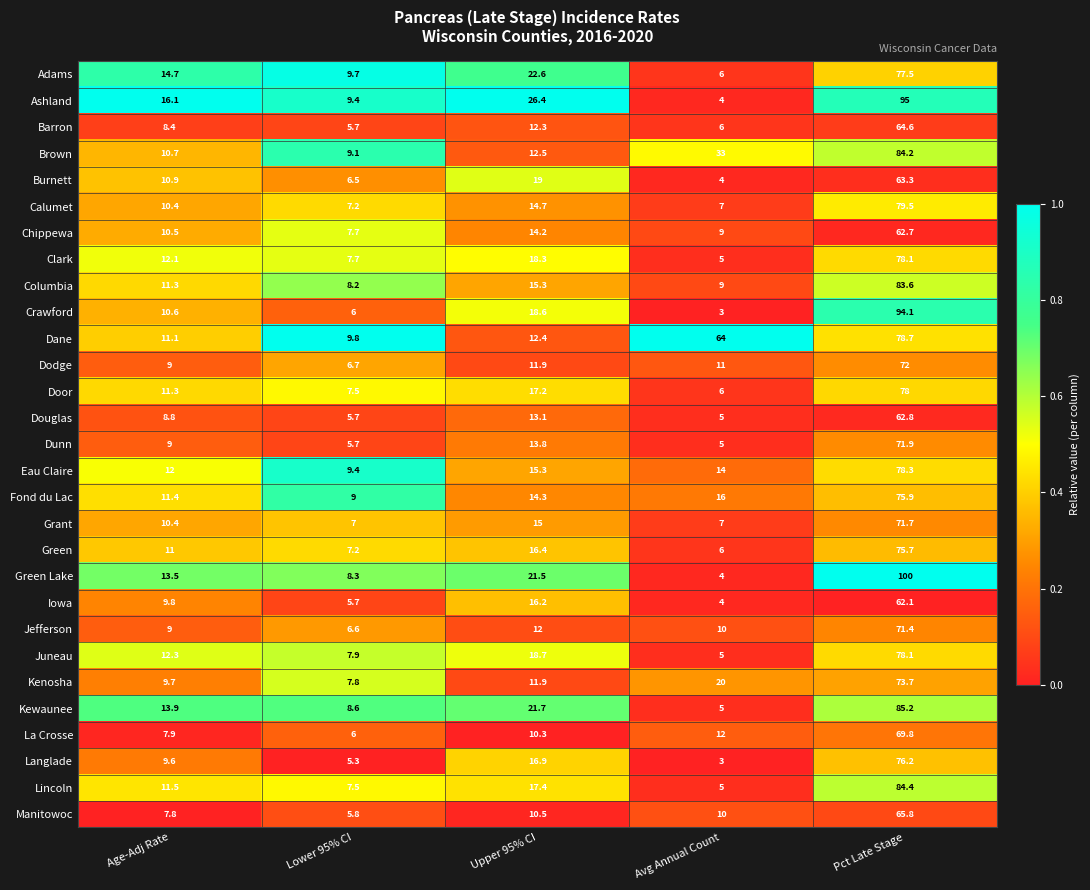

What is the difference between the second highest and minimum values in the Burnett series?

15.0